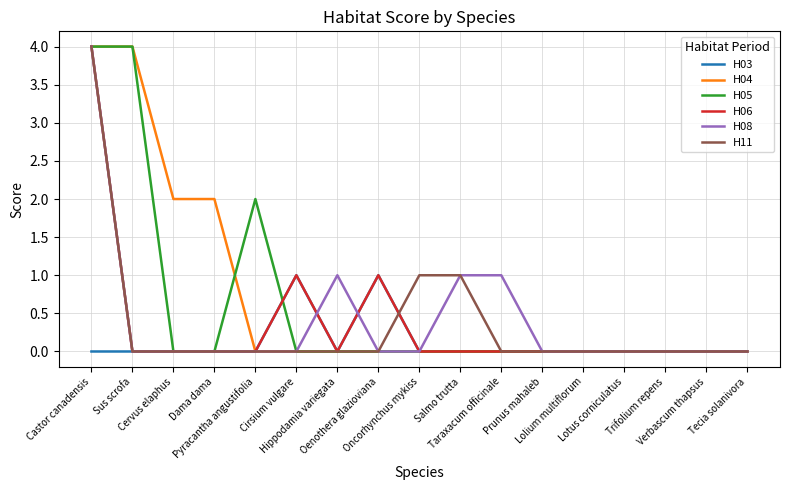

What is the spread (max minus min) of values at Taraxacum officinale?

1